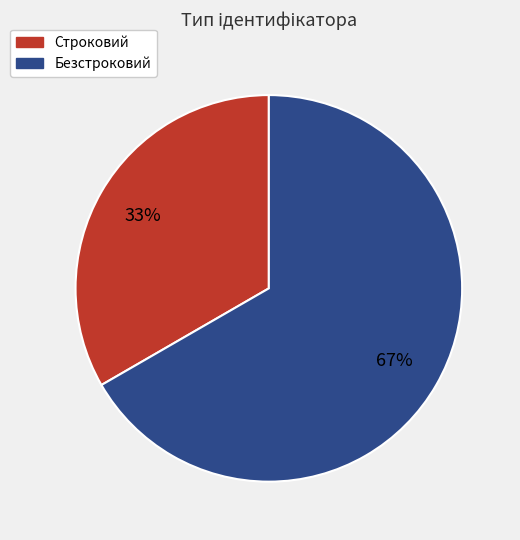

Rank the categories by value from highest to lowest.

Безстроковий, Строковий